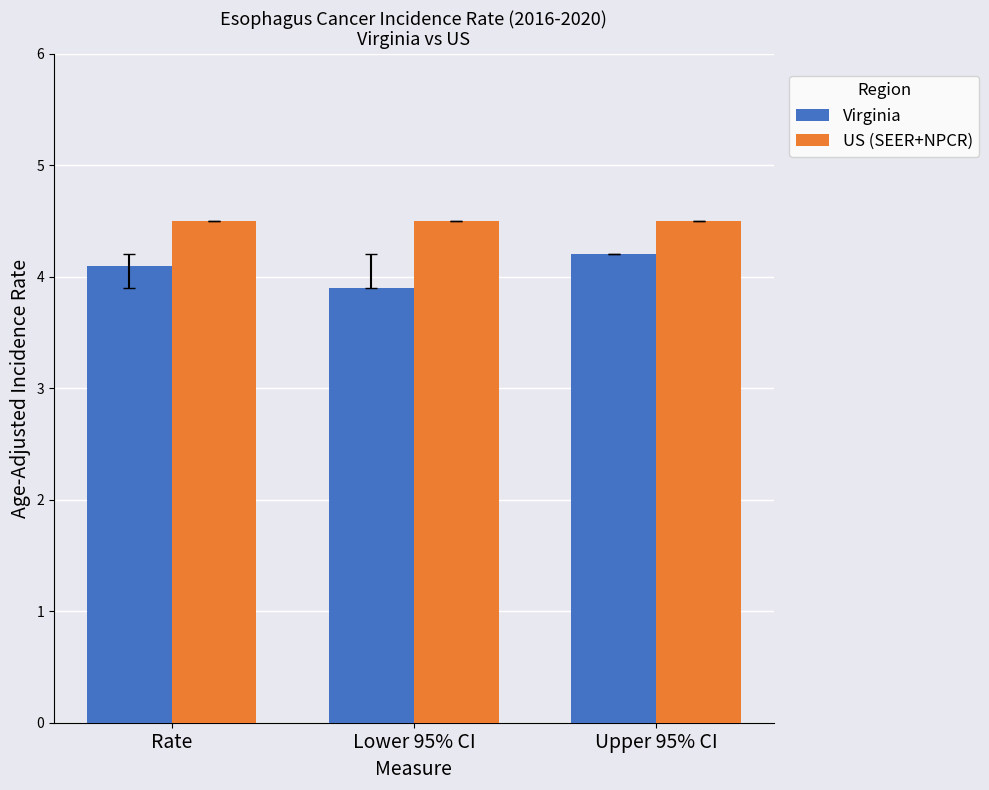

At which label does Virginia reach its minimum?

Lower 95% CI